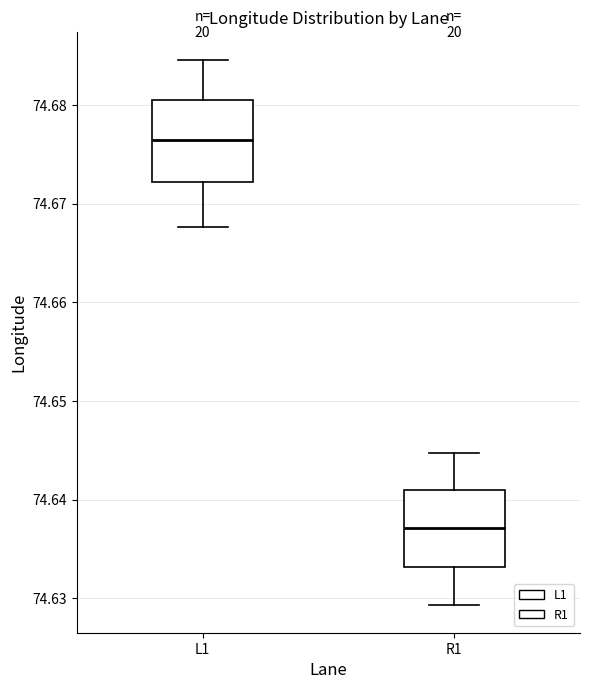

Where does the median line of the box for R1 sit on the y-axis? The values are not printed on the chart, so give them approximately, as read against the axis.

74.637